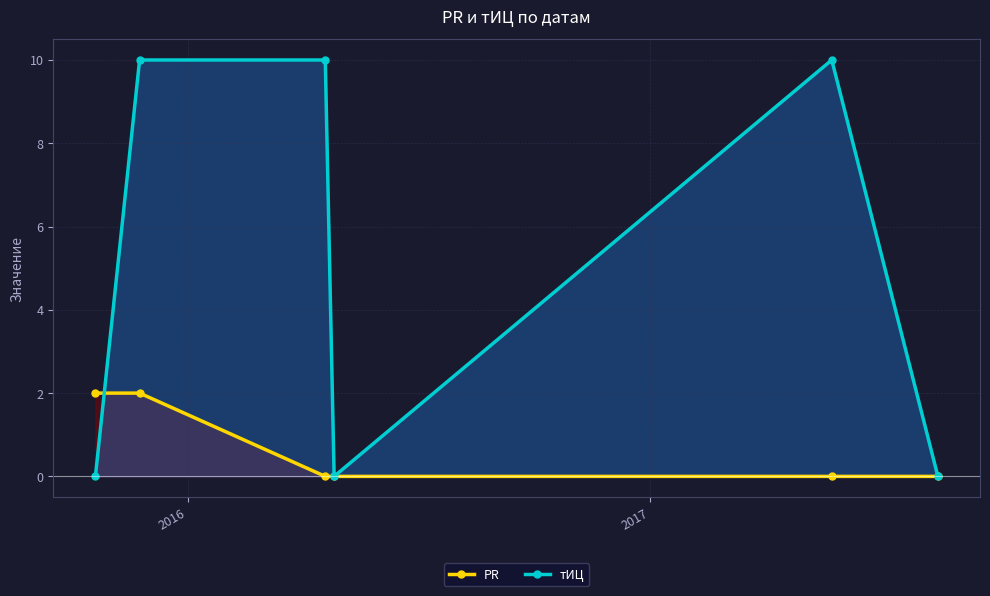

After their last crossing, which series has the higher values: тИЦ or PR?

тИЦ